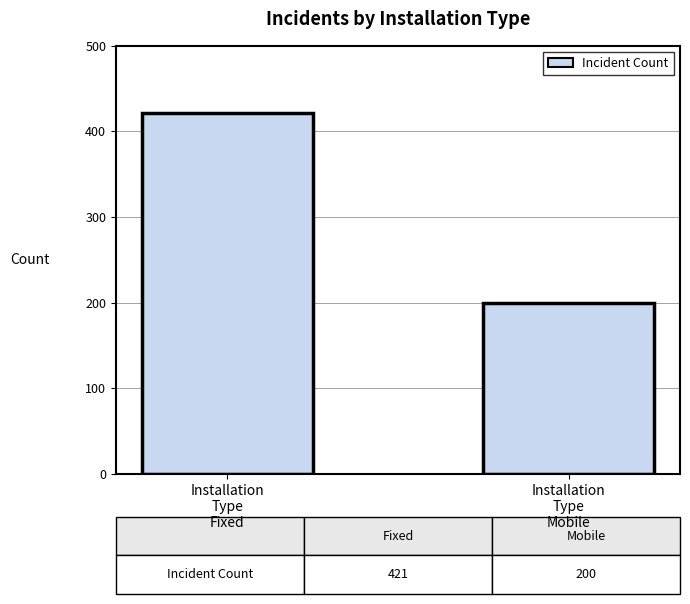

What position from the left is Installation
Type
Mobile?

2